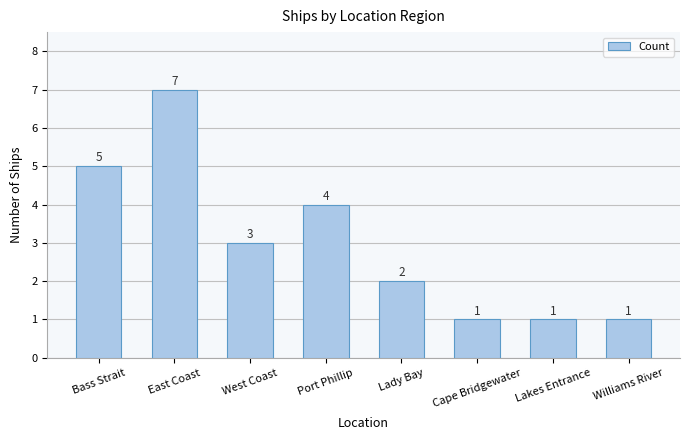

The value at Lady Bay is 2. True or false?

True